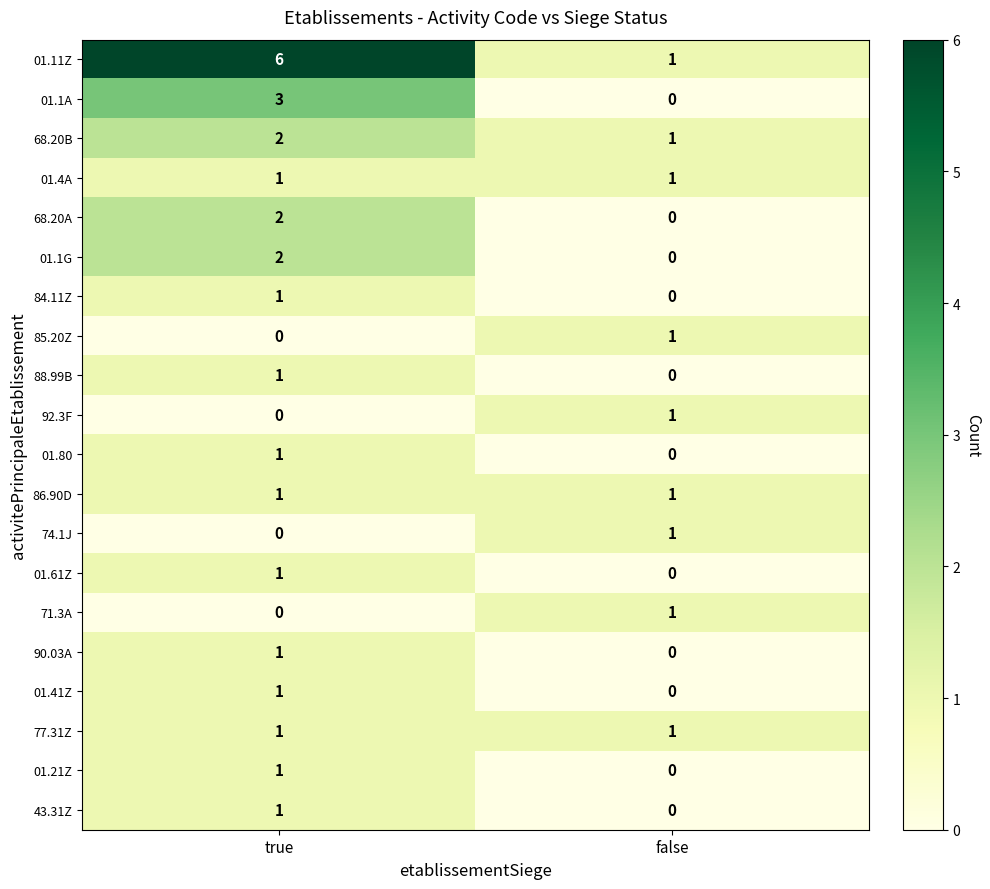

How many values in 84.11Z are above zero?

1